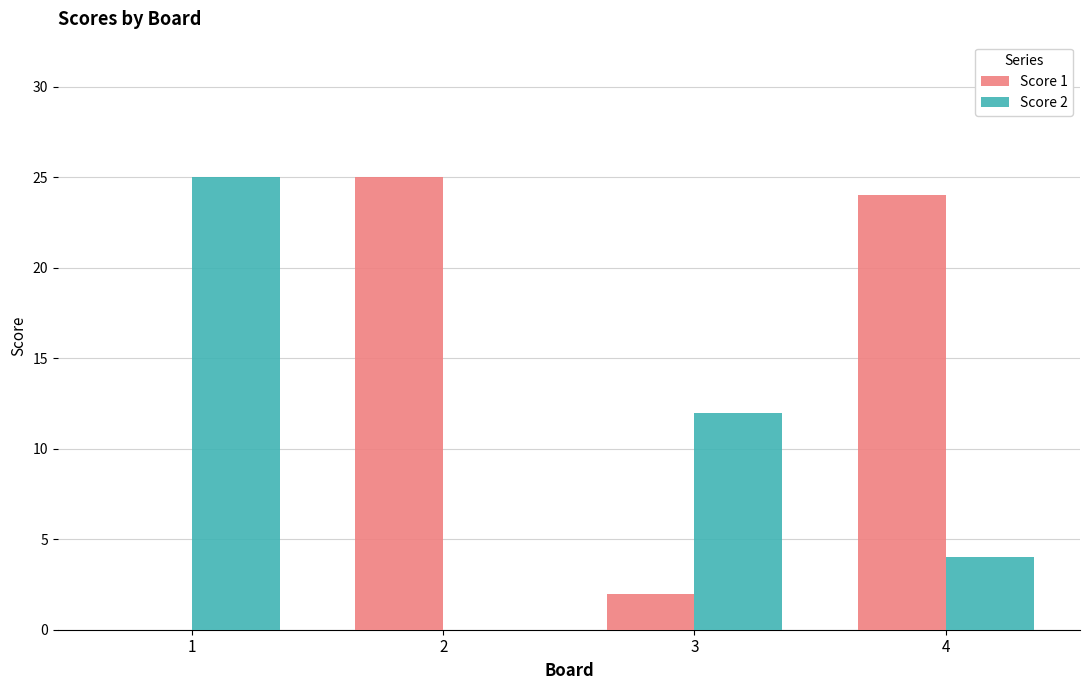

At which category is the sum across all series the highest?

4